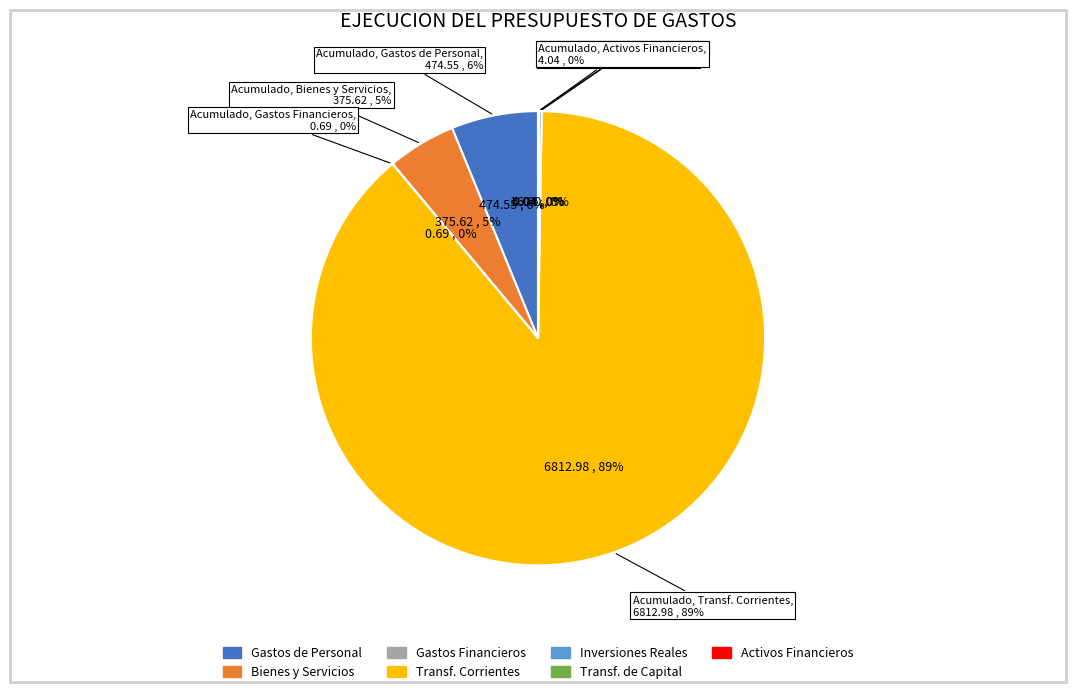

How much of the chart is everything except INVERSIONES REALES?

99.8%